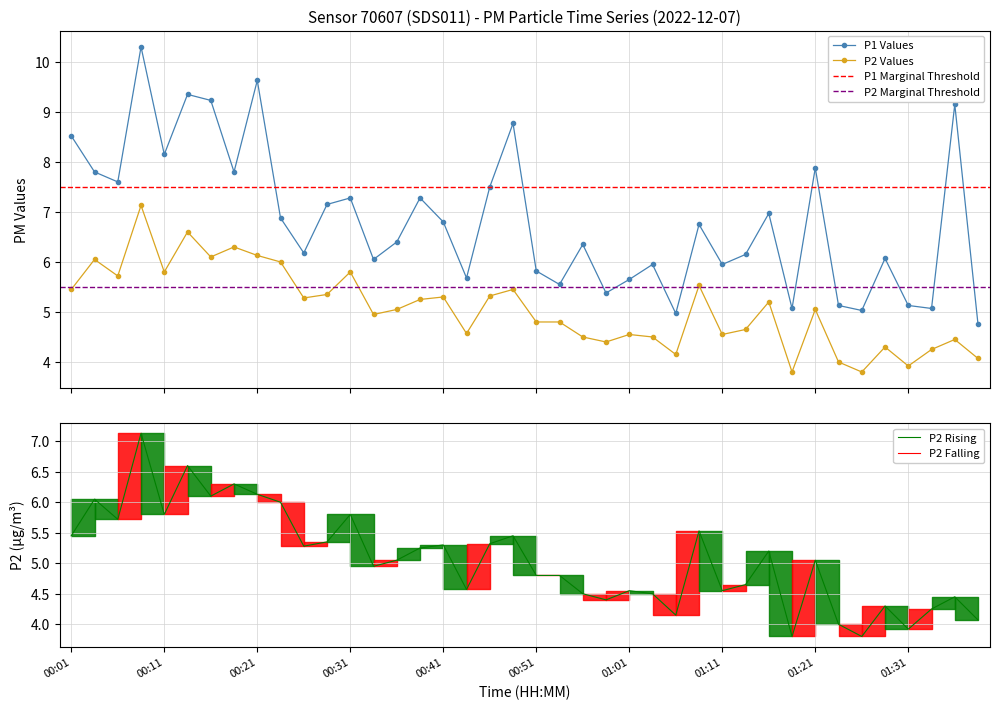

Where is P2 nearest to the value 5?

00:34